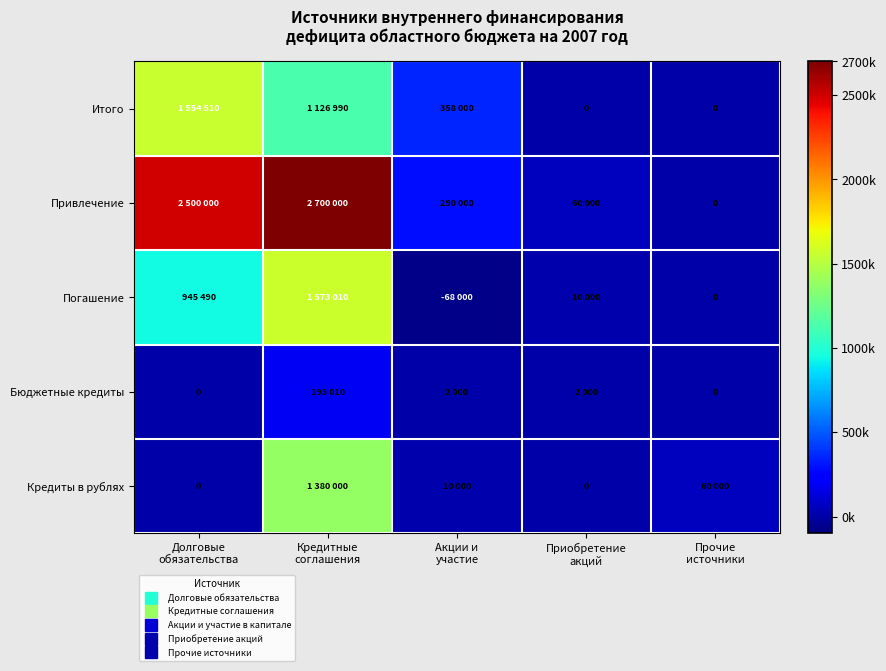

Which category has the highest value in the Кредиты в рублях series?

Кредитные соглашения